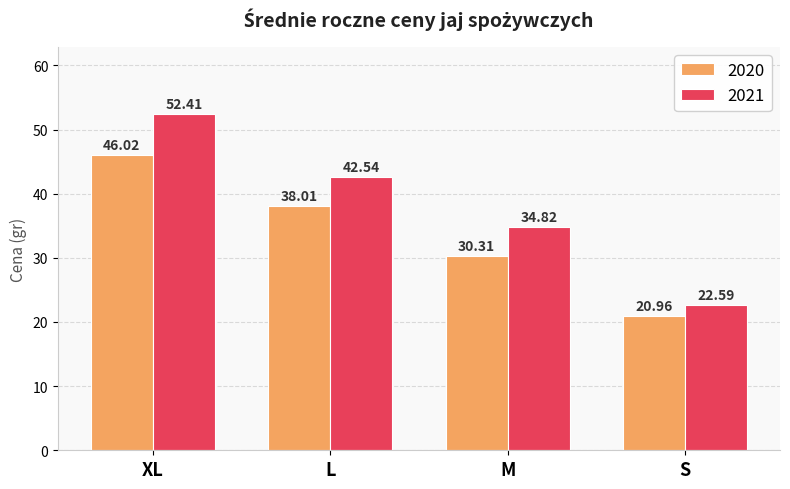

Reading left to right, extract all data points from this chart.

2020: 46.0	38.0	30.3	21.0
2021: 52.4	42.5	34.8	22.6